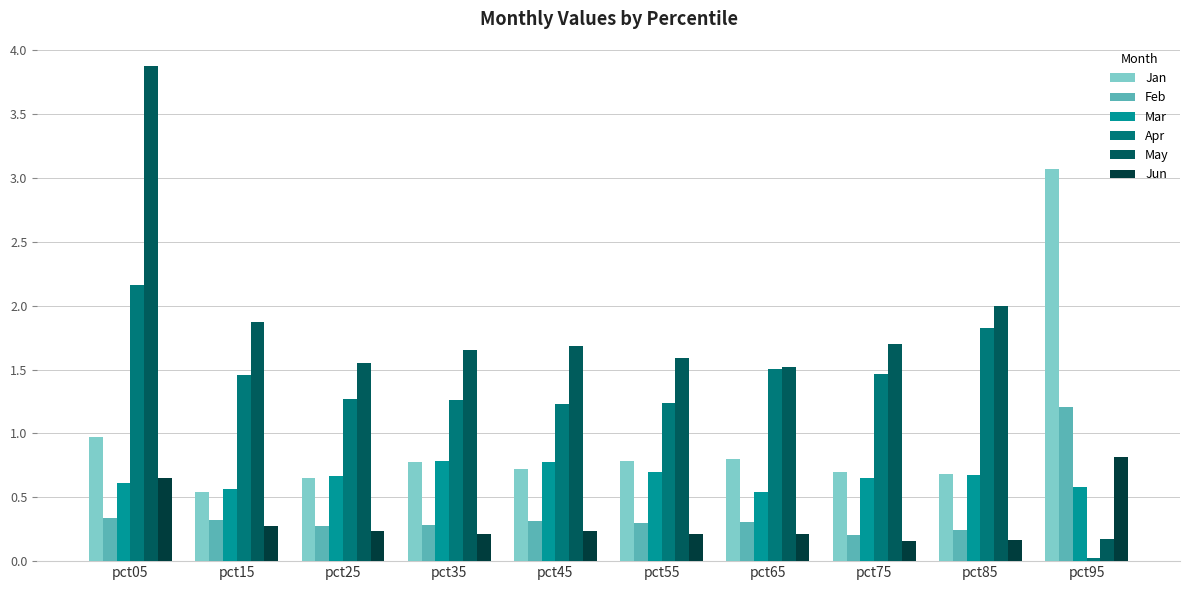

What is the sum of the Jun values at pct55 and pct65?

0.4